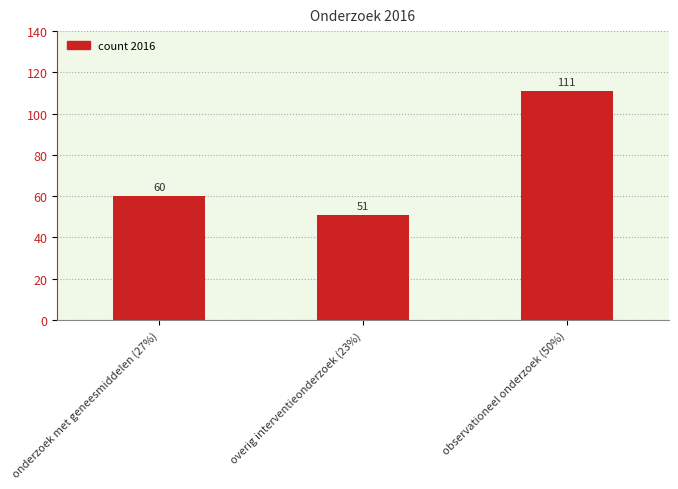

Are the bars grouped side by side (vs. stacked)?

No